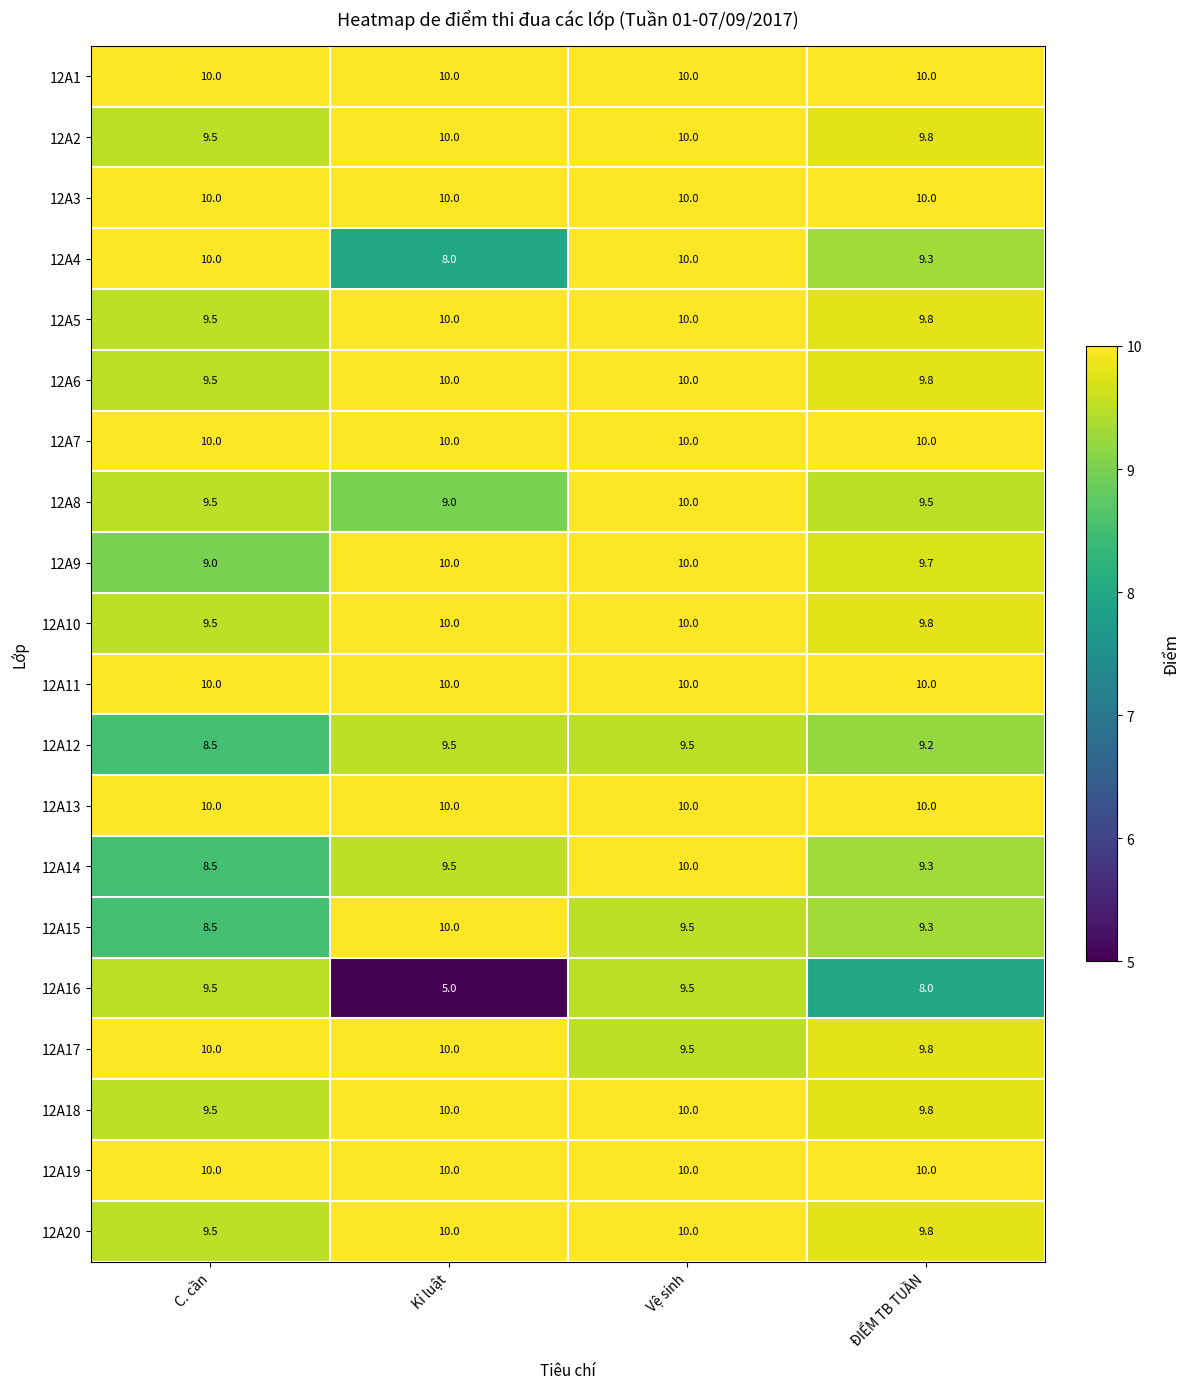

Where does the 12A14 series first go above 9?

Kỉ luật